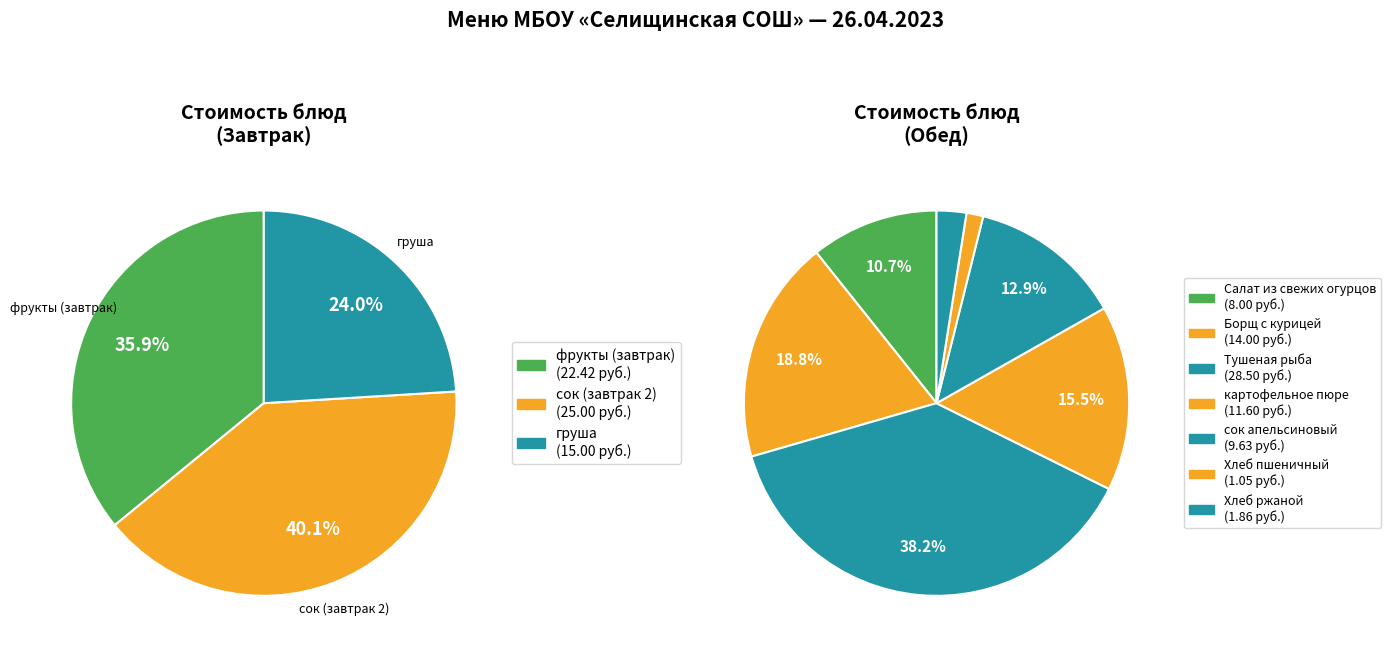

Which has a higher value, груша or картофельное пюре?

груша